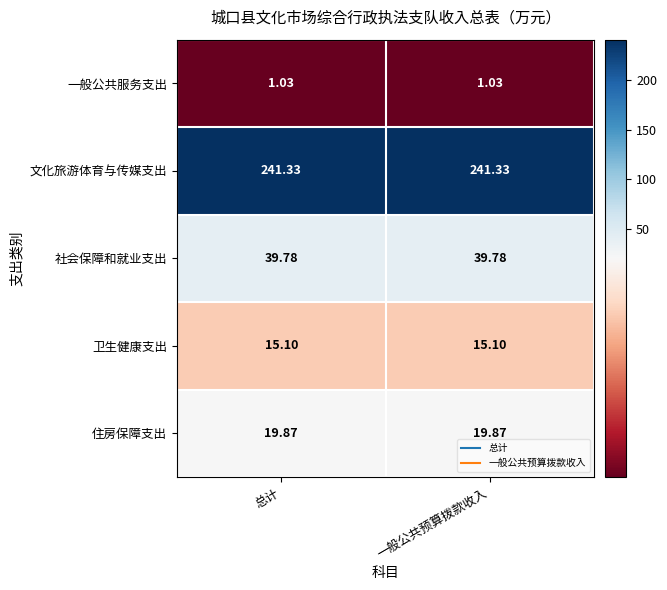

At 总计, list the series in order from largest to smallest.

文化旅游体育与传媒支出, 社会保障和就业支出, 住房保障支出, 卫生健康支出, 一般公共服务支出